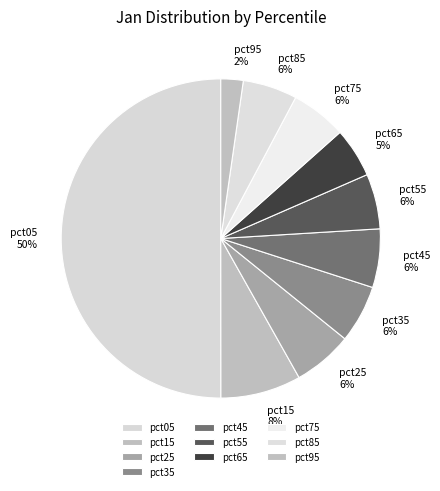

What percentage is the pct95 slice, to the nearest percent?

2%